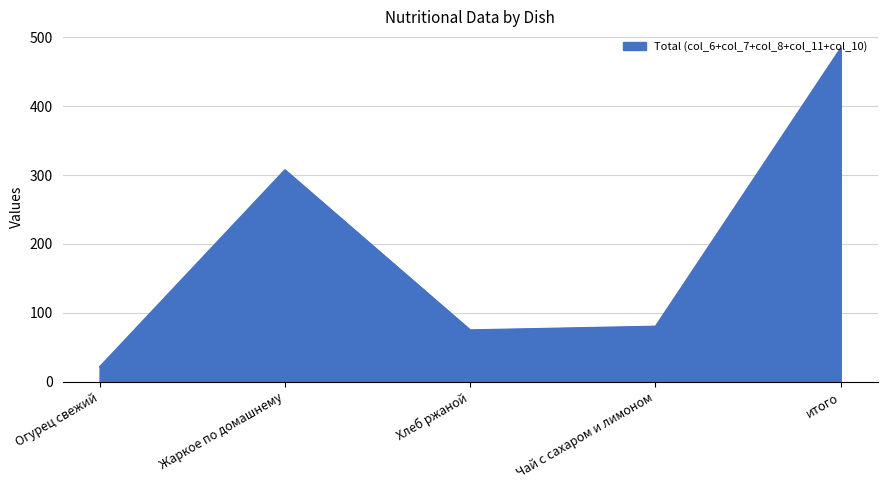

What is the change in value from Чай с сахаром и лимоном to итого?

+404.2